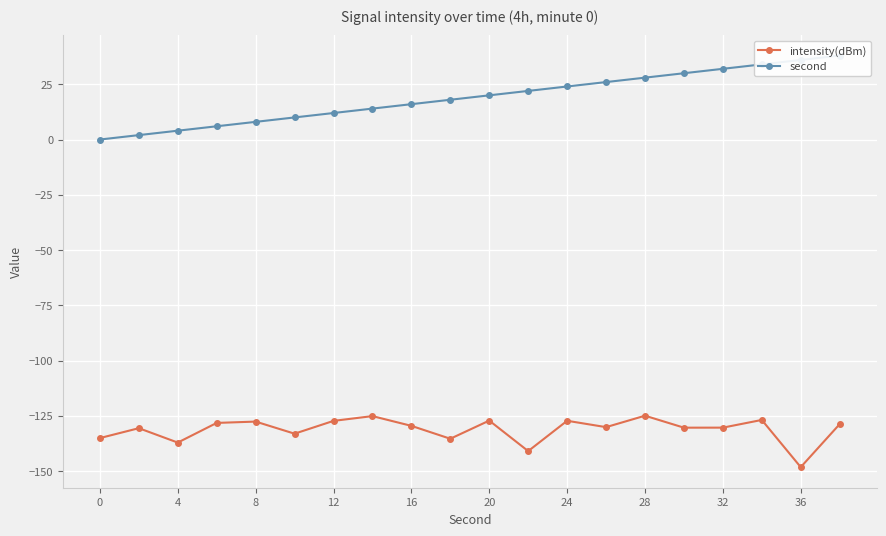

At which category does intensity(dBm) reach its first local valley?

4